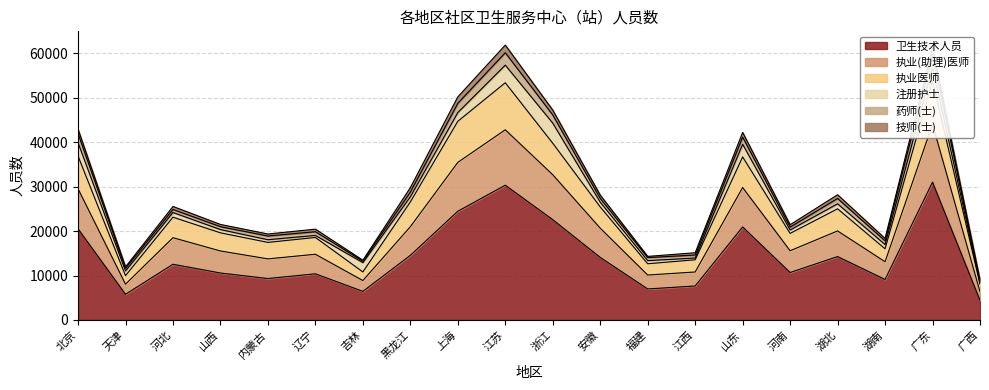

True or false: 执业医师 and 卫生技术人员 cross at least once.

False